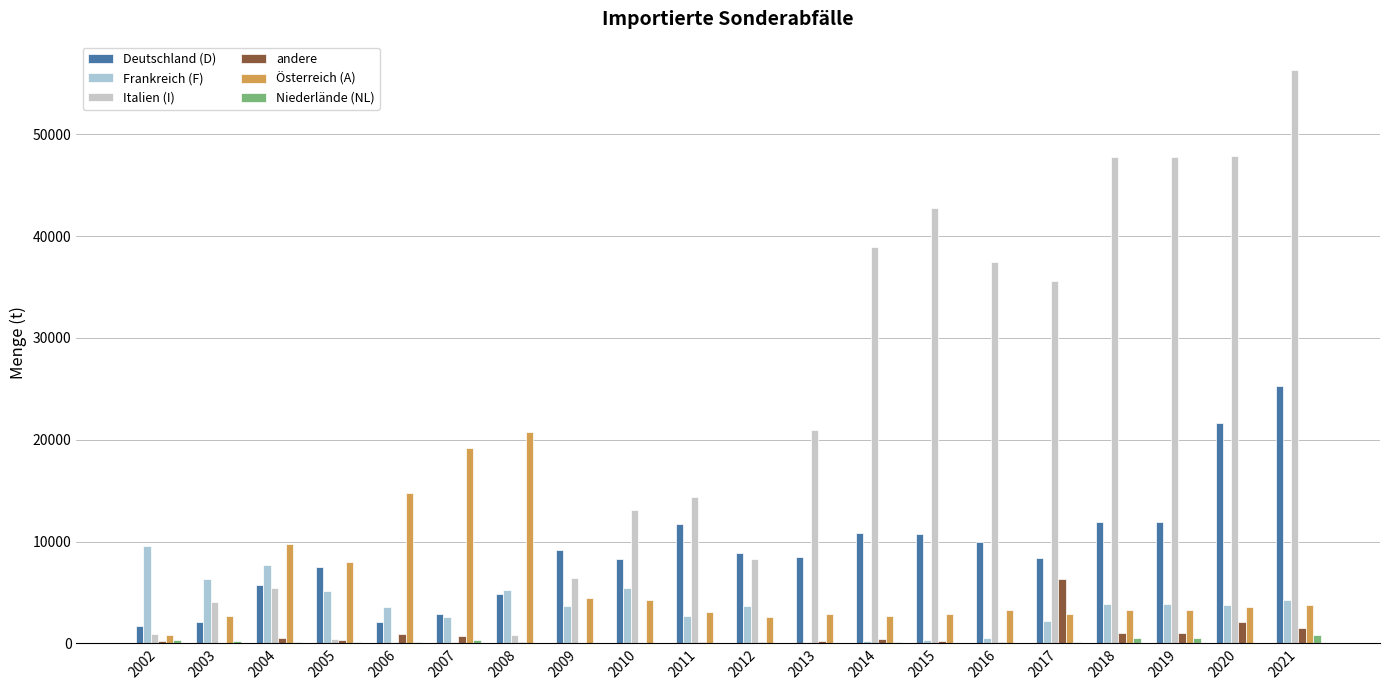

Are the bars horizontal?

No